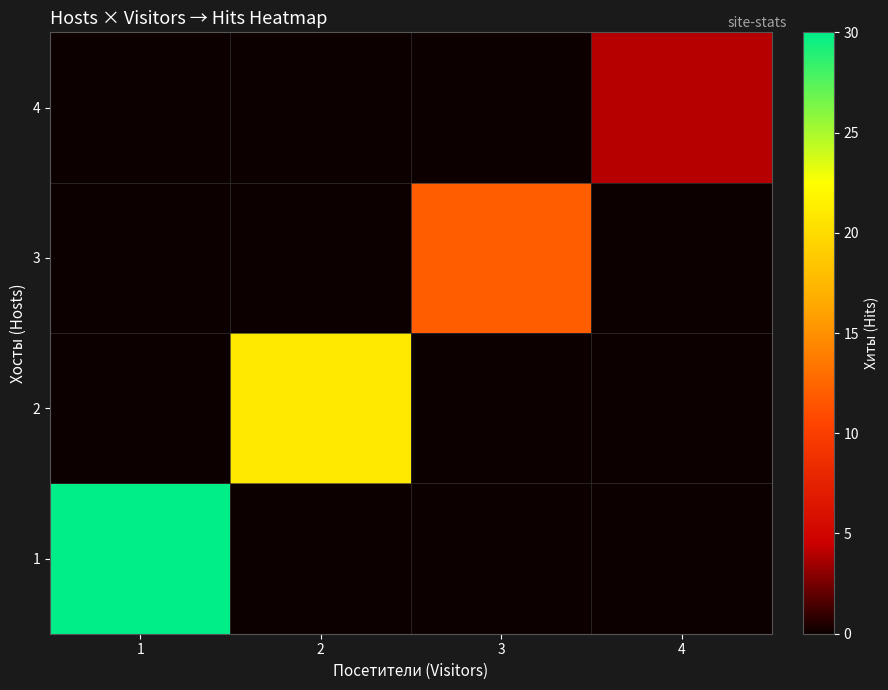

Which has a higher value, 2 or 1?

1